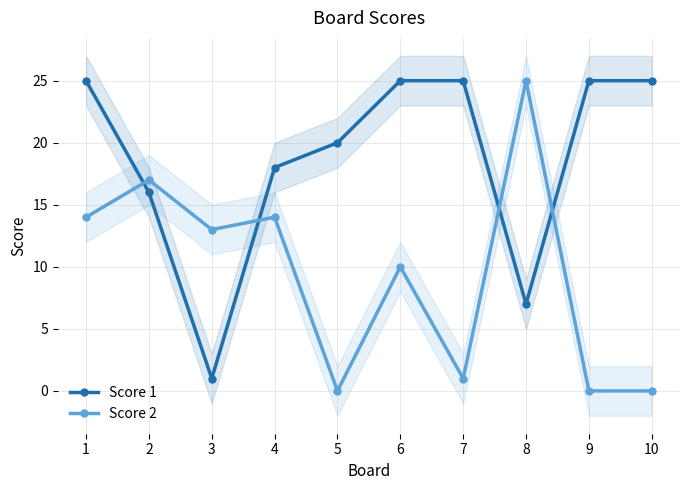

Does the chart have visible grid lines?

Yes